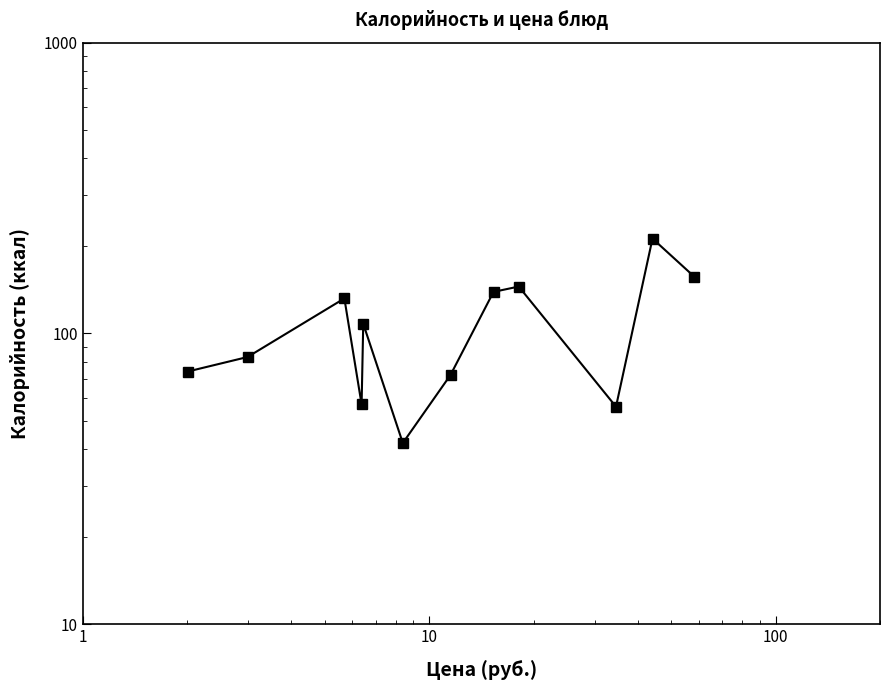

How many values exceed 108?

5